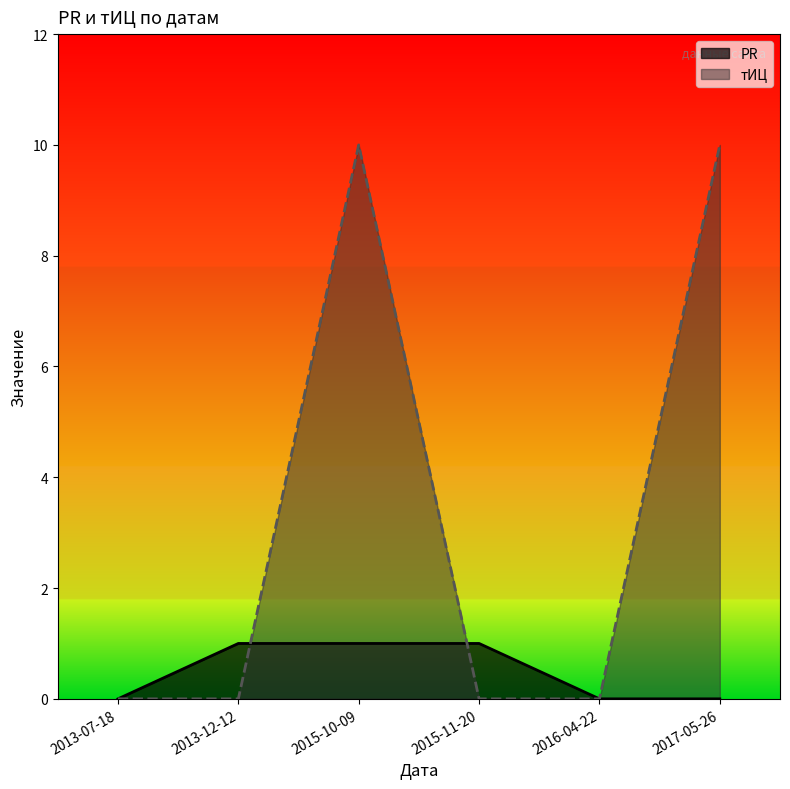

Count the тИЦ values in the range 0 to 10.

6